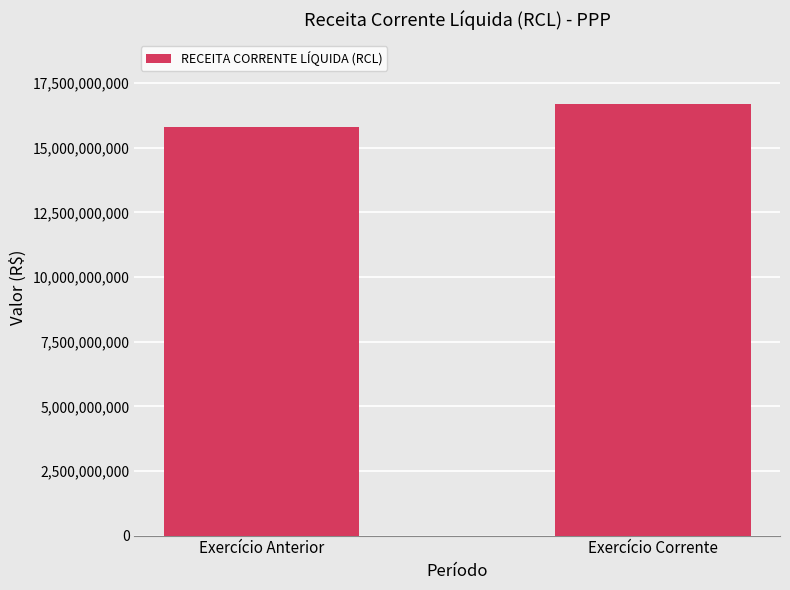

Rank the categories by value from lowest to highest.

Exercício Anterior, Exercício Corrente